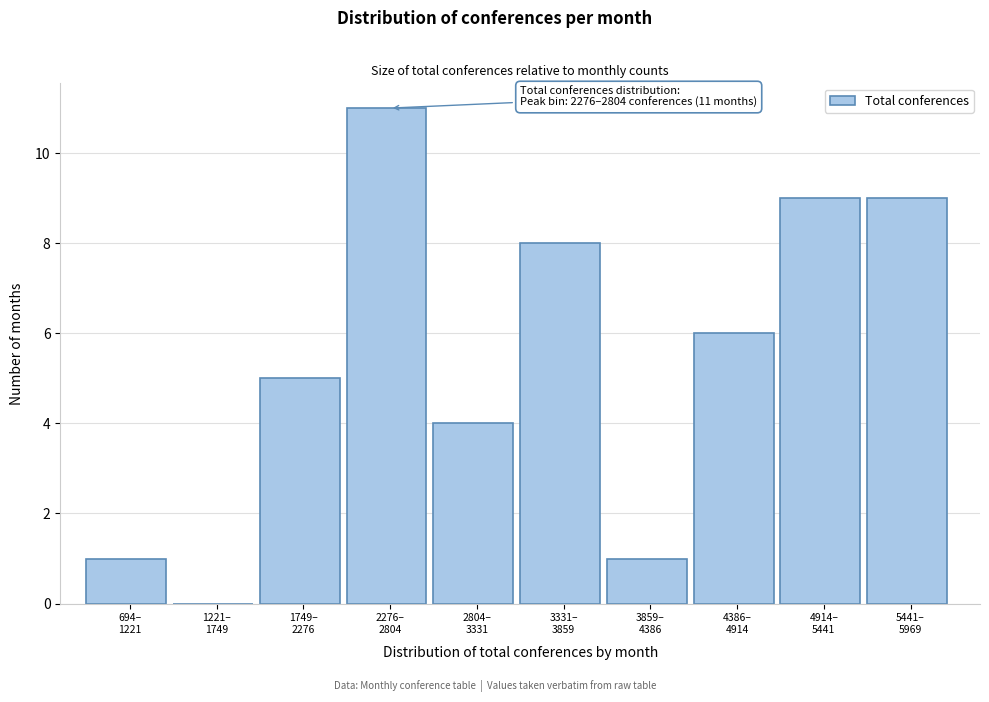

What is the sum of all values?

54